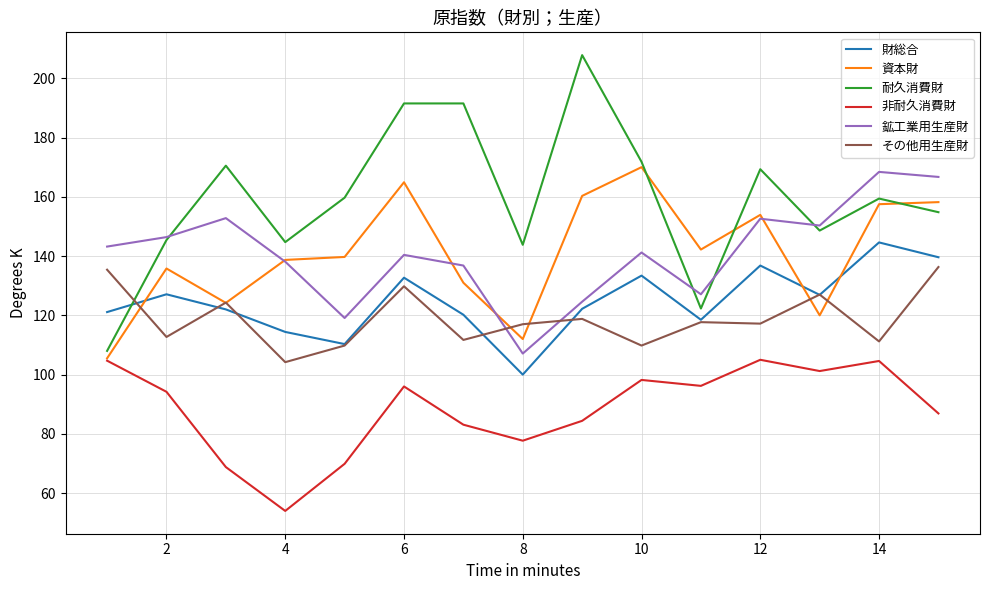

How many distinct data groups are displayed?

6